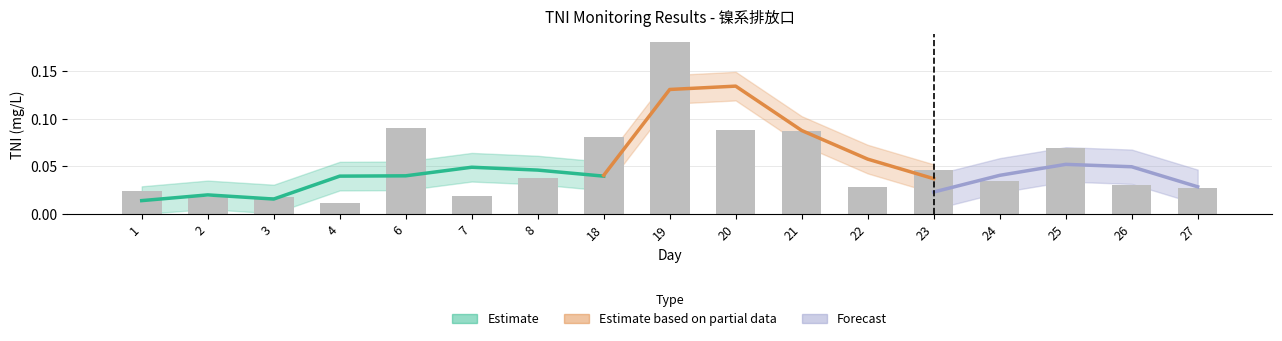

What is the difference between the second highest and second lowest values?

0.1